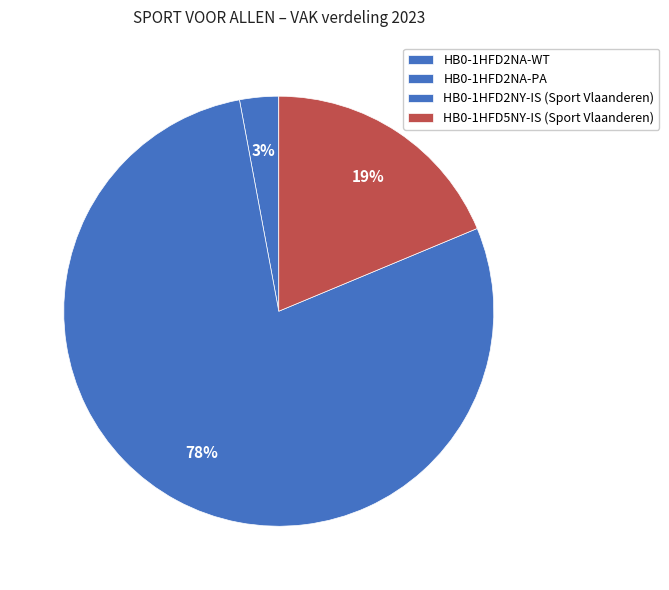

How many slices are in this pie chart?

4